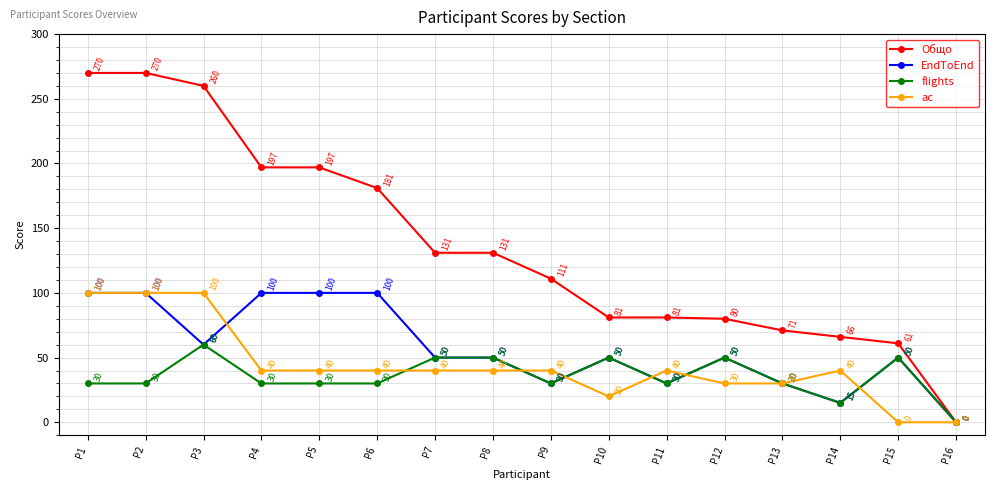

Is this an area chart (filled region under the line)?

No